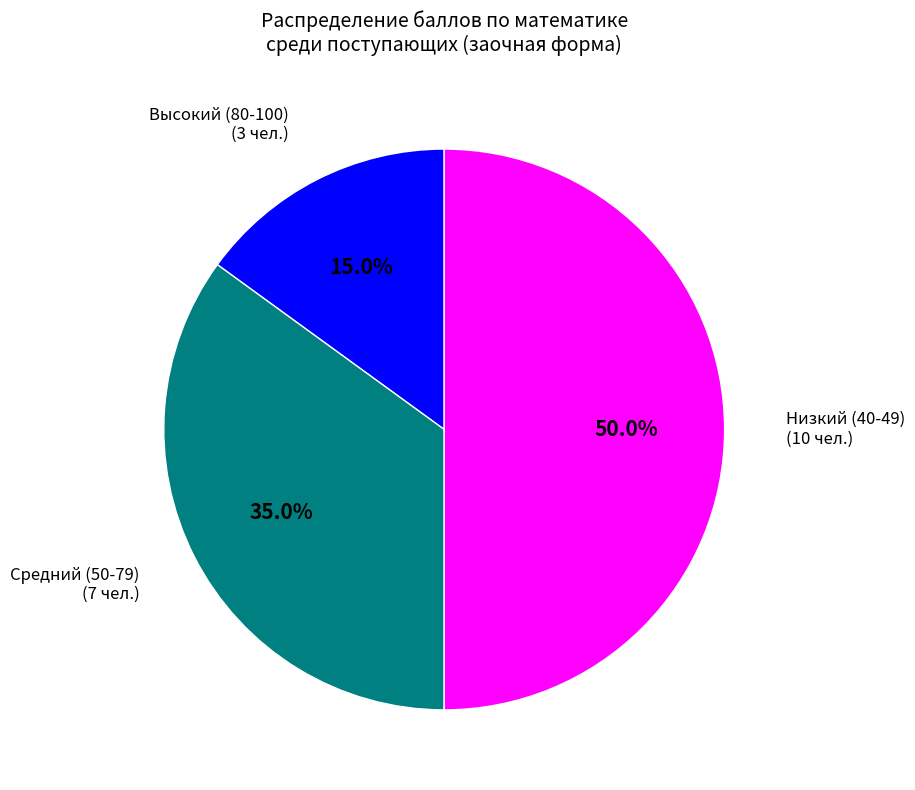

Does Высокий (80-100) (3 чел.) account for over 50% of the chart?

No